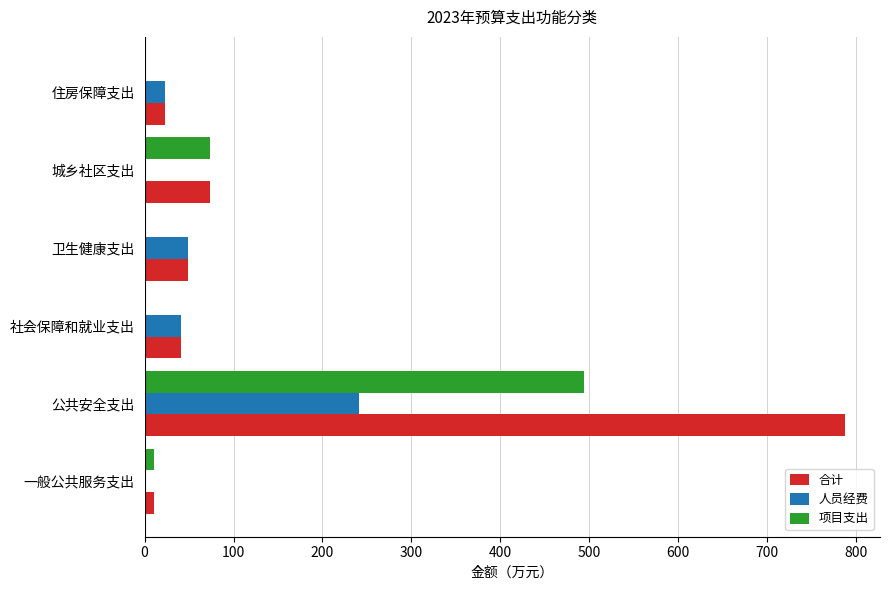

Which category has the highest value in the 合计 series?

公共安全支出